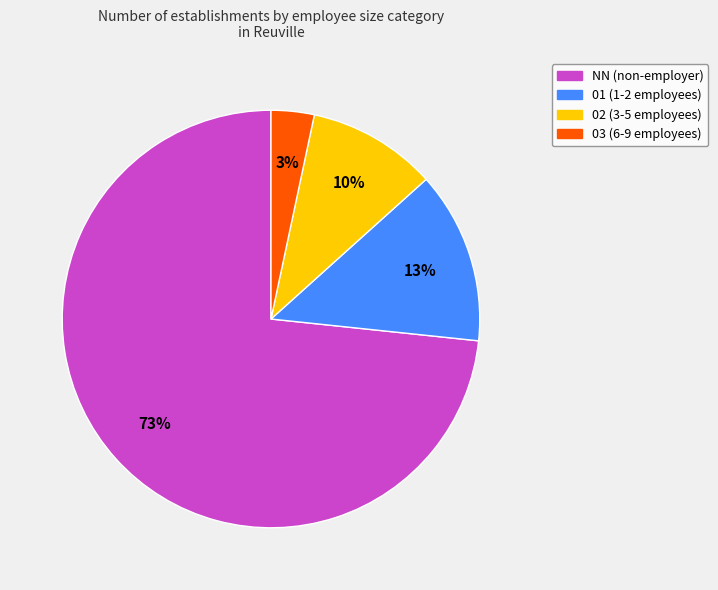

What is the ratio of the value at 01 to the value at 02?

1.3